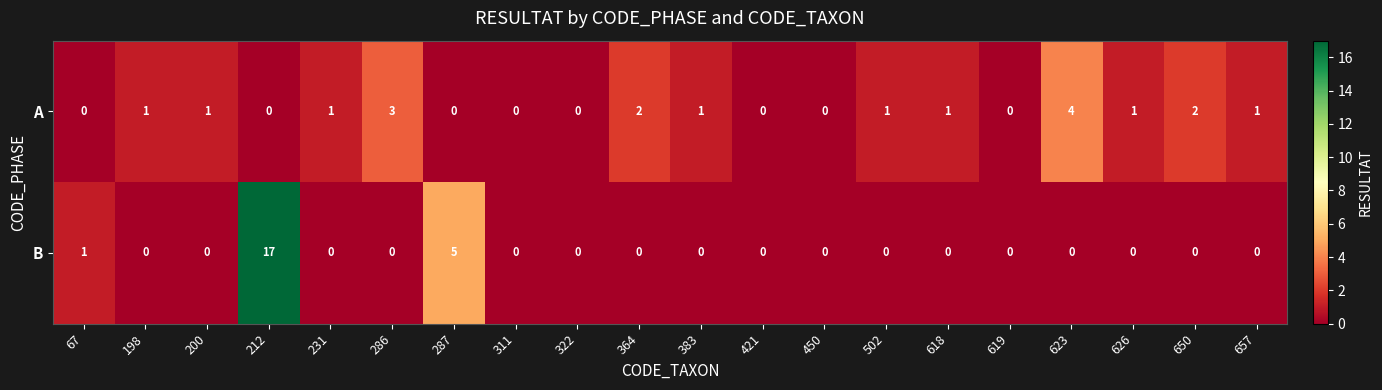

Which series has the widest spread of values?

B